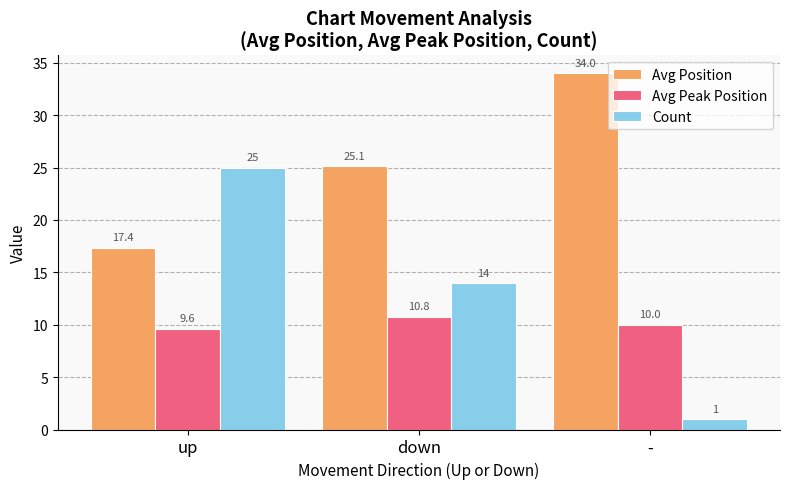

What is the difference between the maximum and second lowest values in the Avg Position series?

8.9